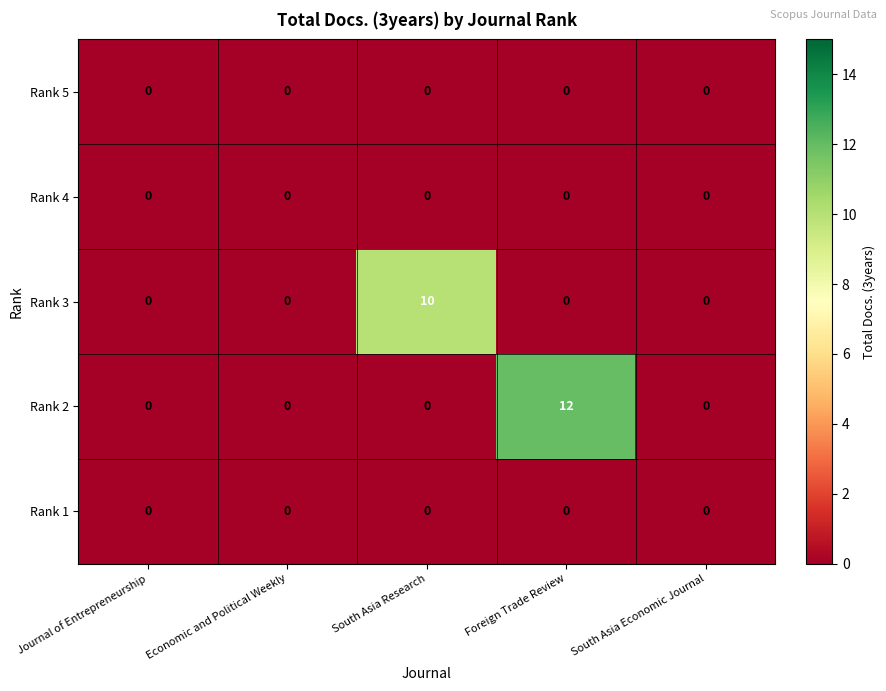

Reading right to left, transcribe all the data shown in this chart.

Rank 5: South Asia Economic Journal=0	Foreign Trade Review=0	South Asia Research=0	Economic and Political Weekly=0	Journal of Entrepreneurship=0
Rank 4: South Asia Economic Journal=0	Foreign Trade Review=0	South Asia Research=0	Economic and Political Weekly=0	Journal of Entrepreneurship=0
Rank 3: South Asia Economic Journal=0	Foreign Trade Review=0	South Asia Research=10	Economic and Political Weekly=0	Journal of Entrepreneurship=0
Rank 2: South Asia Economic Journal=0	Foreign Trade Review=12	South Asia Research=0	Economic and Political Weekly=0	Journal of Entrepreneurship=0
Rank 1: South Asia Economic Journal=0	Foreign Trade Review=0	South Asia Research=0	Economic and Political Weekly=0	Journal of Entrepreneurship=0